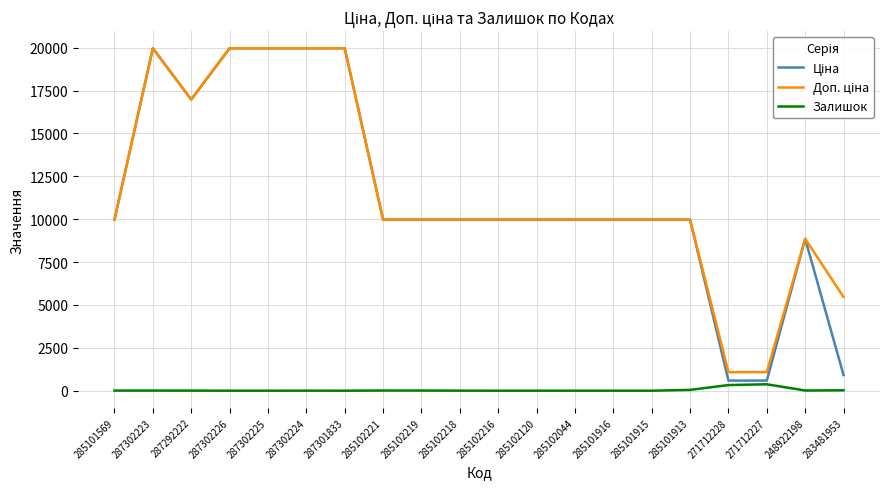

What is the greatest value displayed?

19964.2